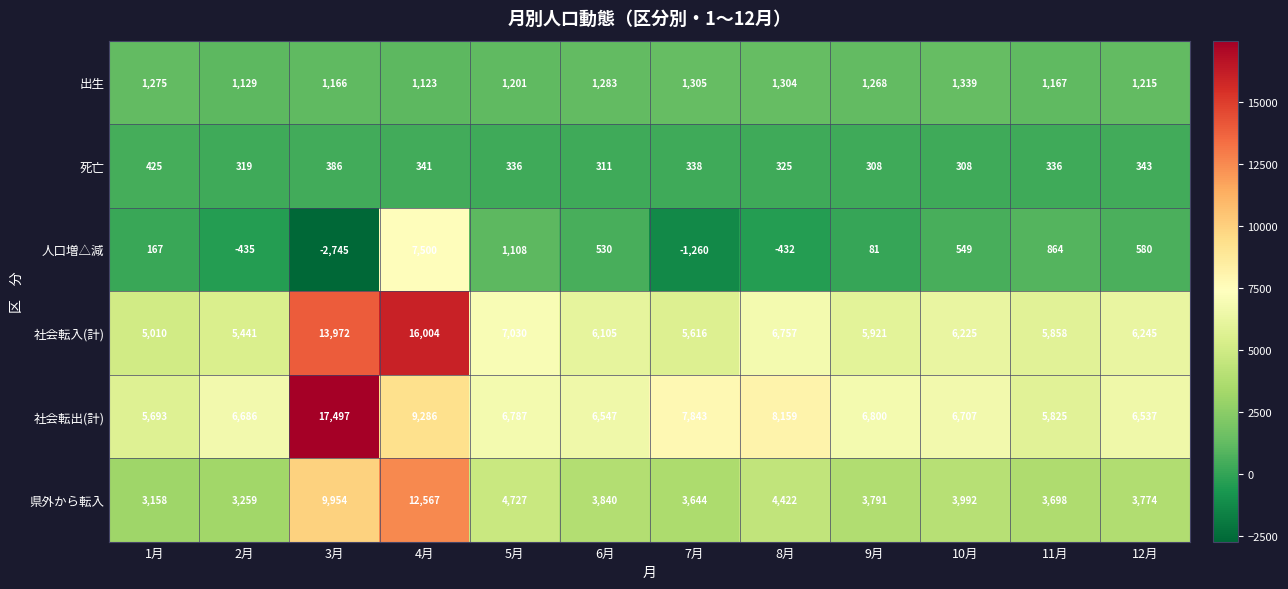

Which series changed the most between 5月 and 10月?

社会転入(計)